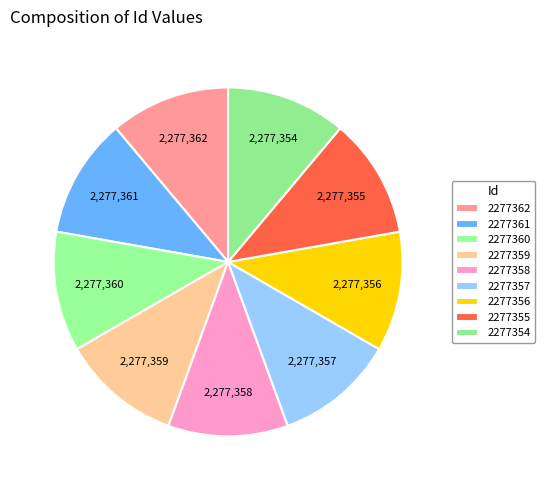

Count the number of slices in the pie.

9